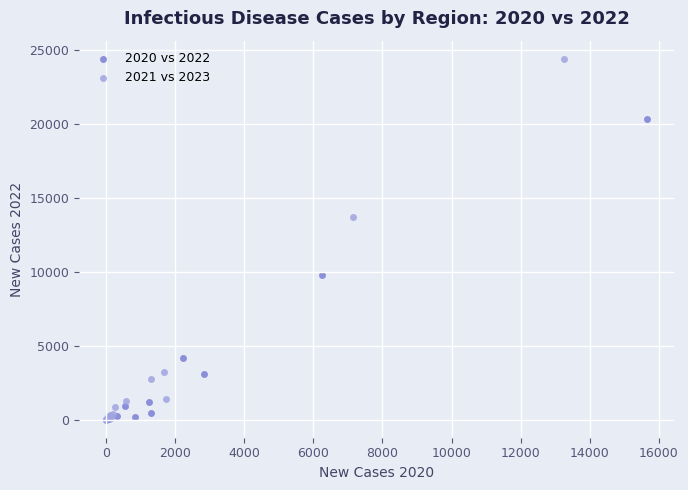

Which series has the widest spread of Y values?

2021 vs 2023